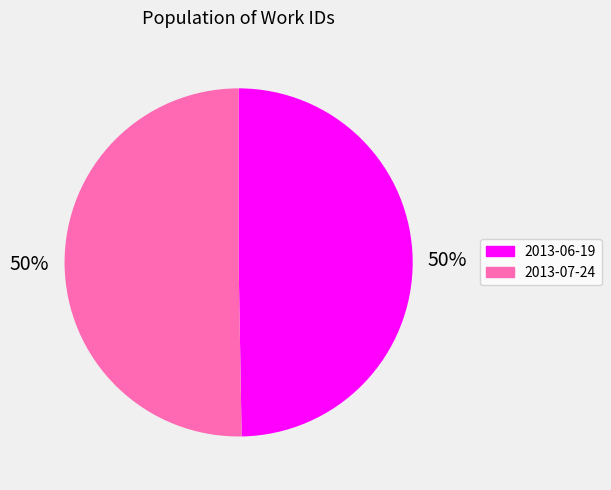

To the nearest percent, what is the average slice percentage?

50%